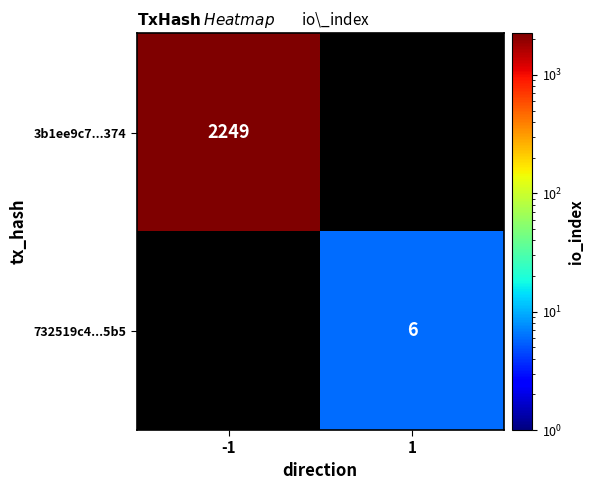

Is it true that 732519c4...5b5 equals 9 at 1?

False